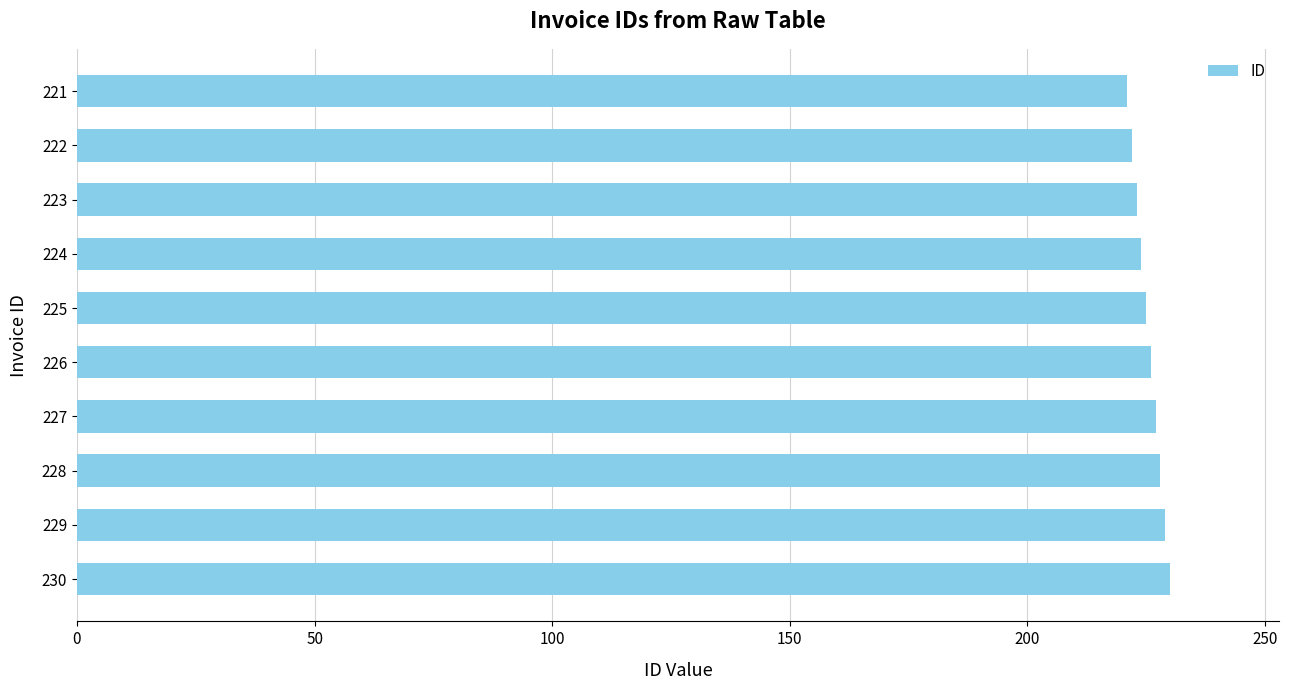

Approximately how many times larger is the value at 226 compared to 227?

1.0